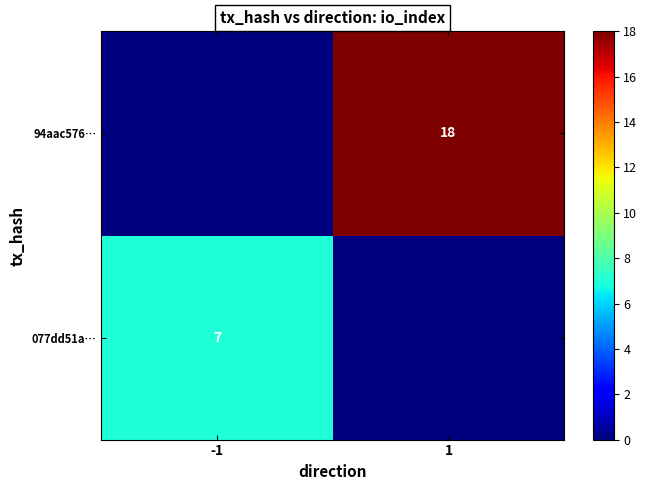

The value of 94aac576… at 1 is 26. True or false?

False